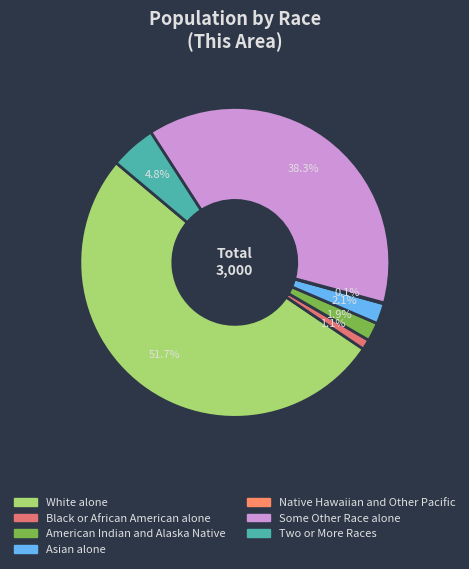

What is the ratio of the value at Asian alone to the value at American Indian and Alaska Native?

1.1